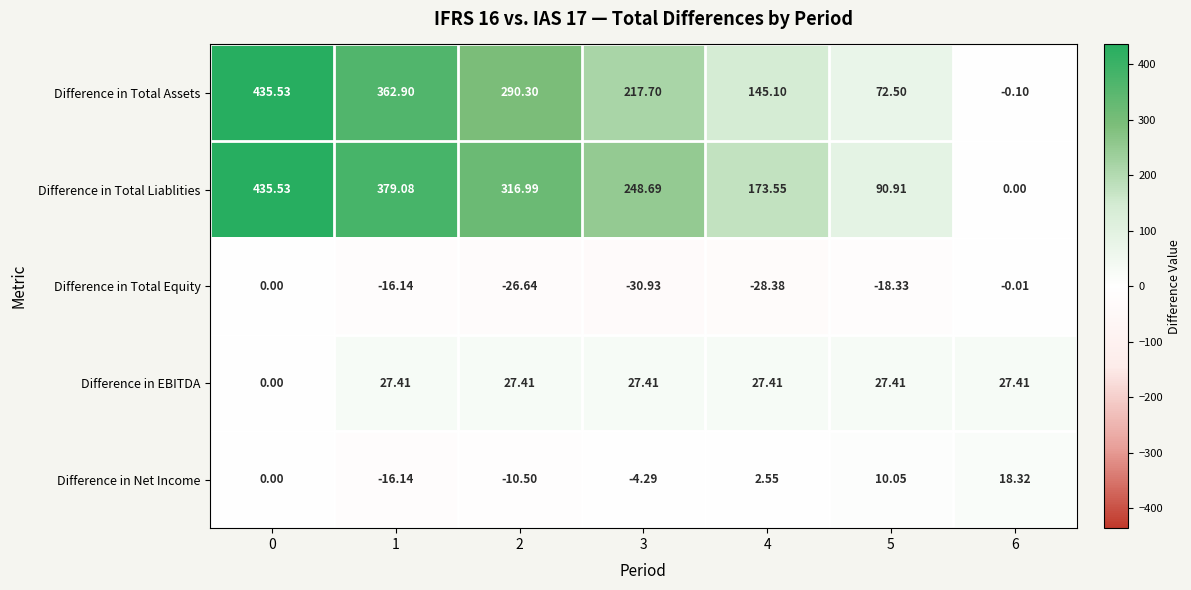

Count the number of categories in the chart.

7